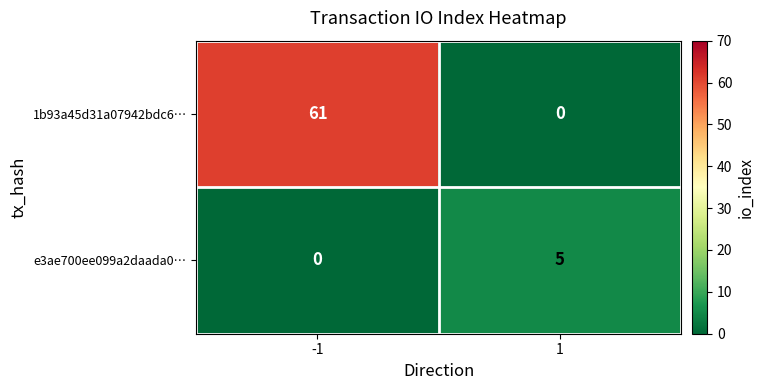

The e3ae700ee099a2daada0… series shows 3 at 1. True or false?

False